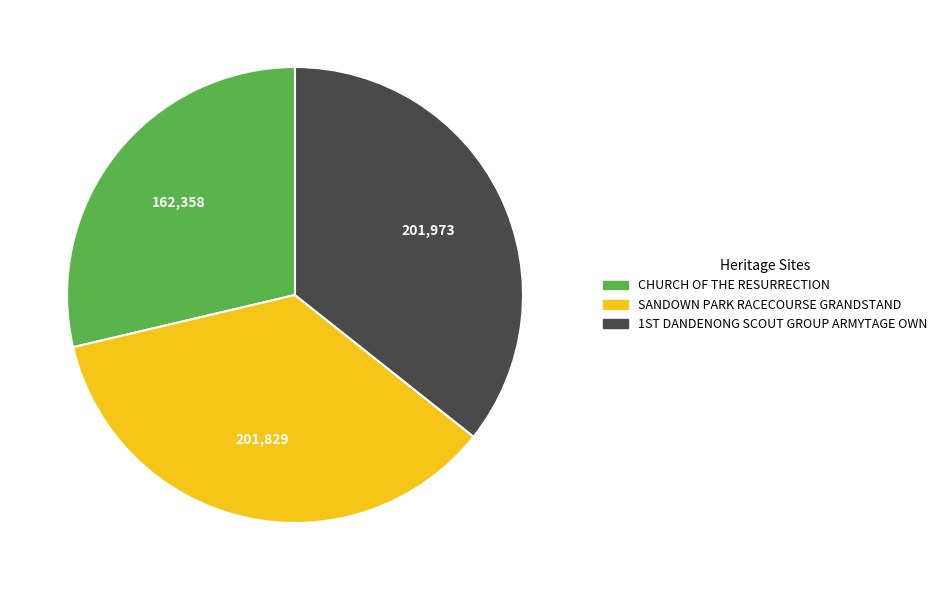

Which slice is the smallest?

CHURCH OF THE RESURRECTION